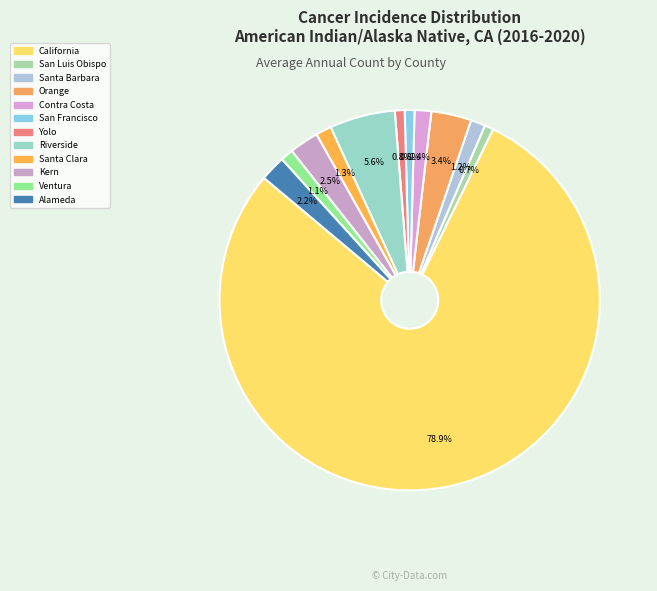

Does California account for over 50% of the chart?

Yes